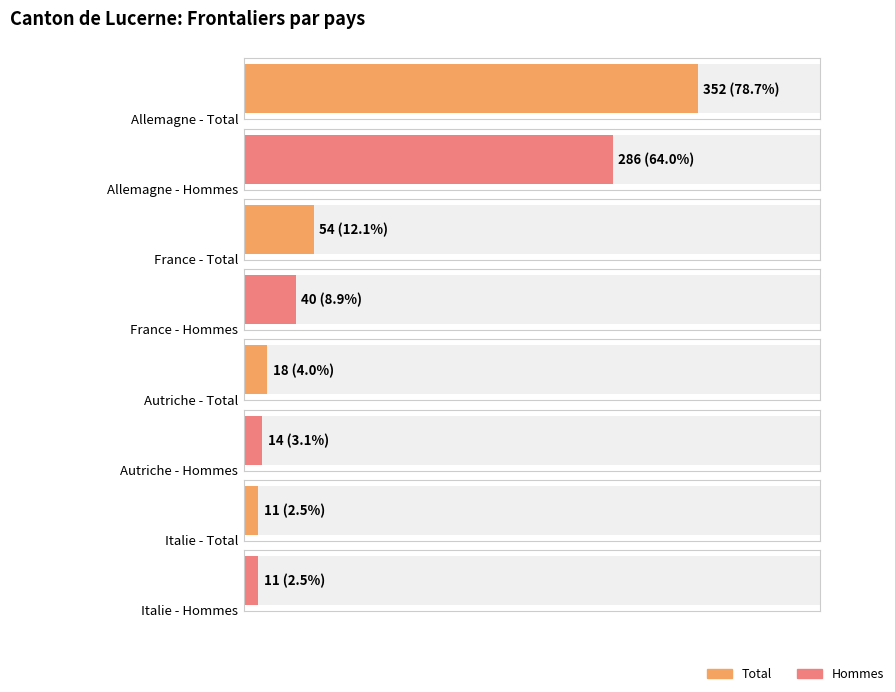

What is the label of the 1st bar from the left?

Allemagne